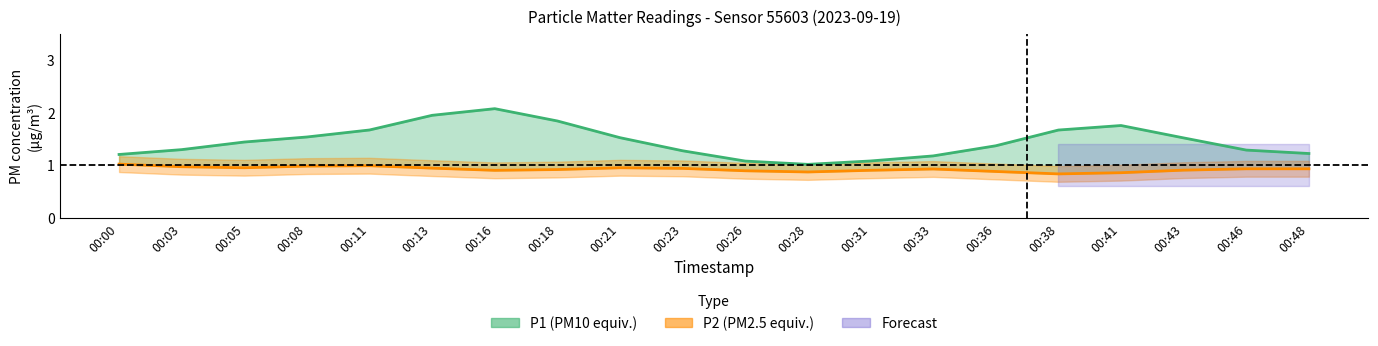

Reading left to right, extract all data points from this chart.

P1: 00:00=1.2	00:03=1.3	00:05=1.4	00:08=1.5	00:11=1.7	00:13=1.9	00:16=2.1	00:18=1.8	00:21=1.5	00:23=1.3	00:26=1.1	00:28=1.0	00:31=1.1	00:33=1.2	00:36=1.4	00:38=1.7	00:41=1.8	00:43=1.5	00:46=1.3	00:48=1.2
P2: 00:00=1.0	00:03=1.0	00:05=1.0	00:08=1.0	00:11=1.0	00:13=0.9	00:16=0.9	00:18=0.9	00:21=1.0	00:23=0.9	00:26=0.9	00:28=0.9	00:31=0.9	00:33=0.9	00:36=0.9	00:38=0.8	00:41=0.9	00:43=0.9	00:46=0.9	00:48=0.9